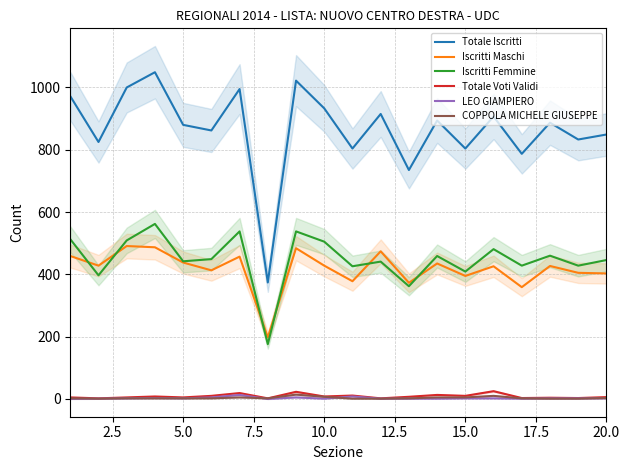

What is the difference between the maximum and minimum values in the Totale Voti Validi series?

23